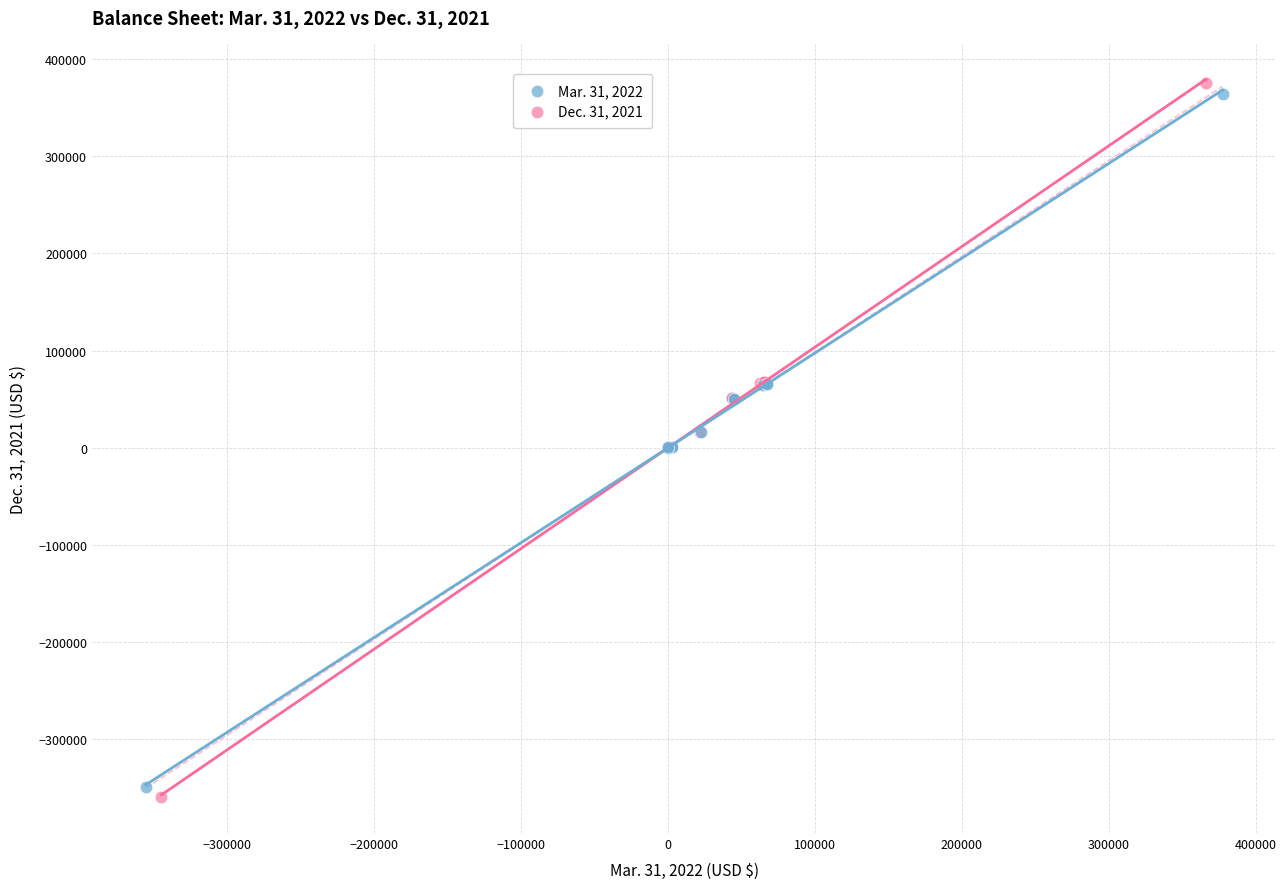

Which series has the widest spread of Y values?

Dec. 31, 2021